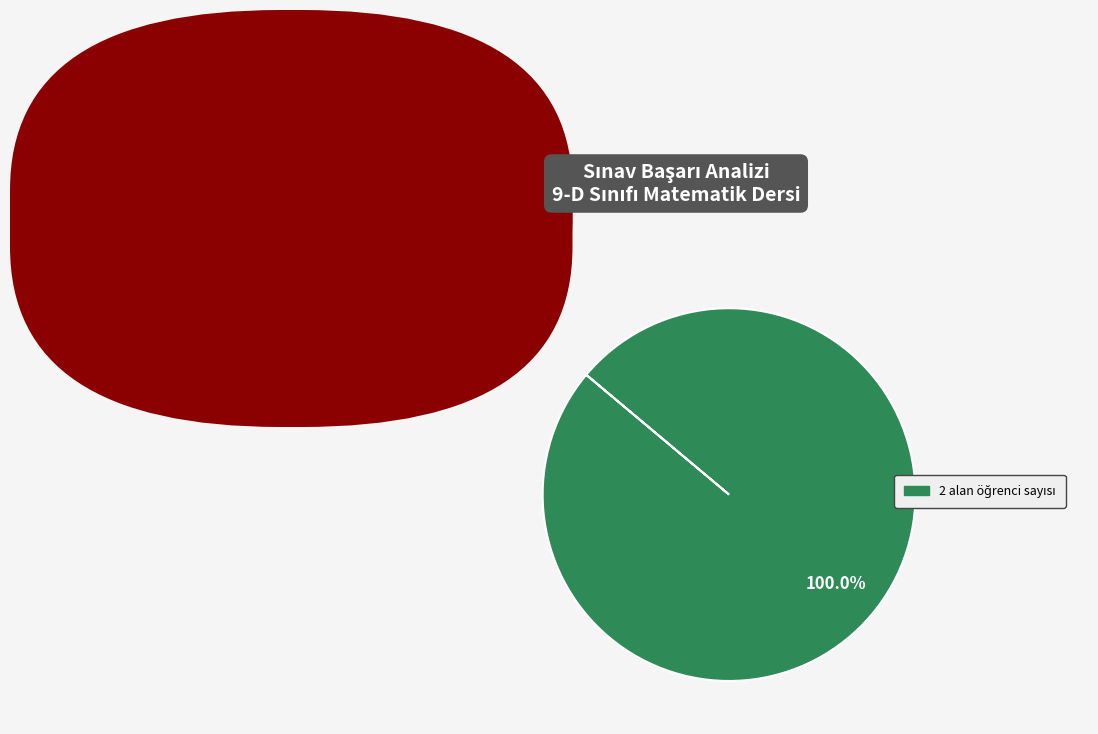

Is there a majority slice in this chart?

Yes